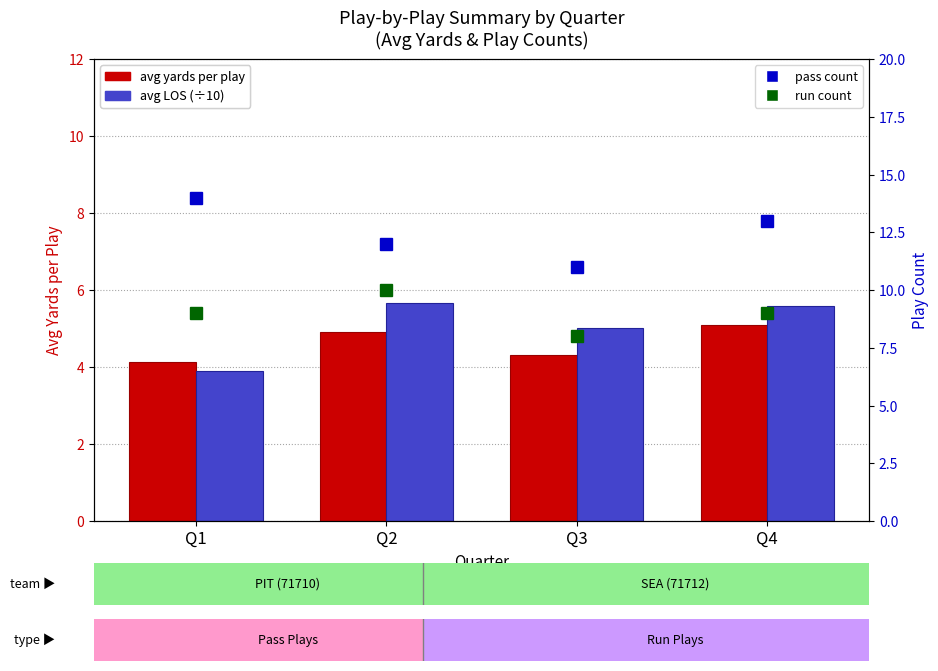

What is the minimum value shown in the chart?

3.9